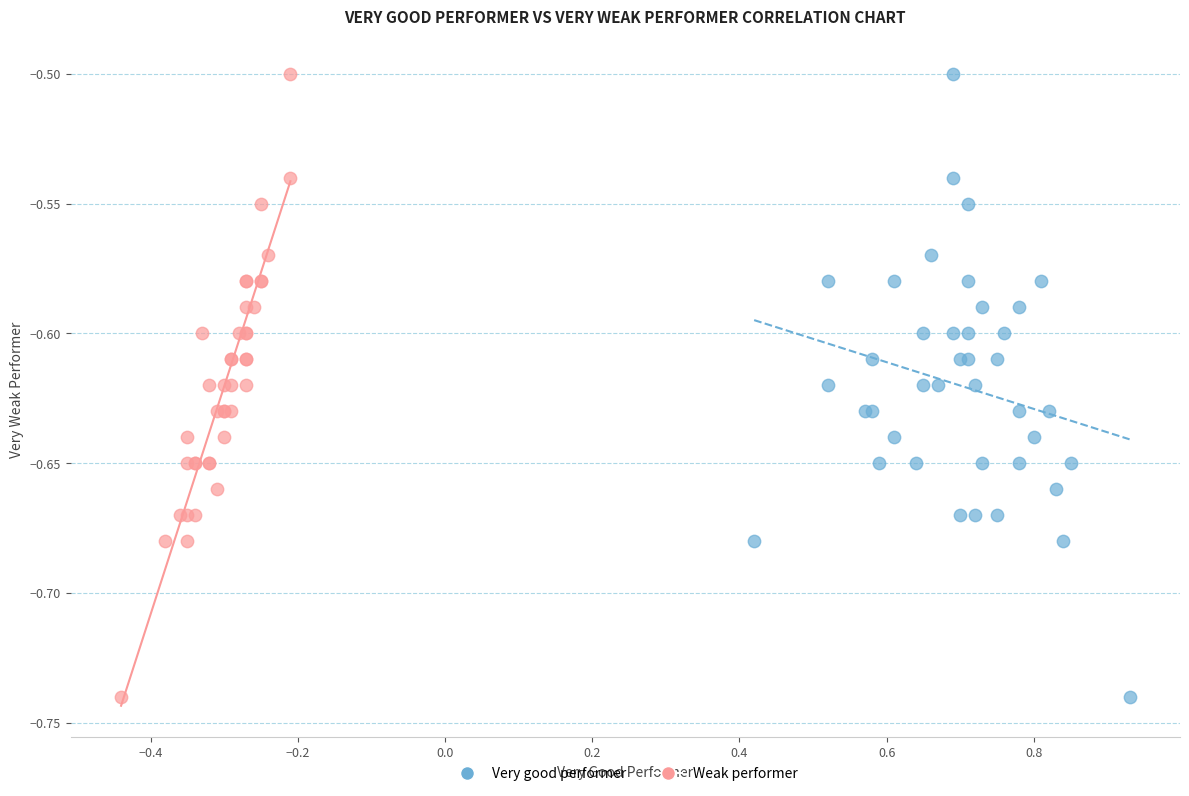

What are all the series names shown in the legend?

Very good performer, Weak performer